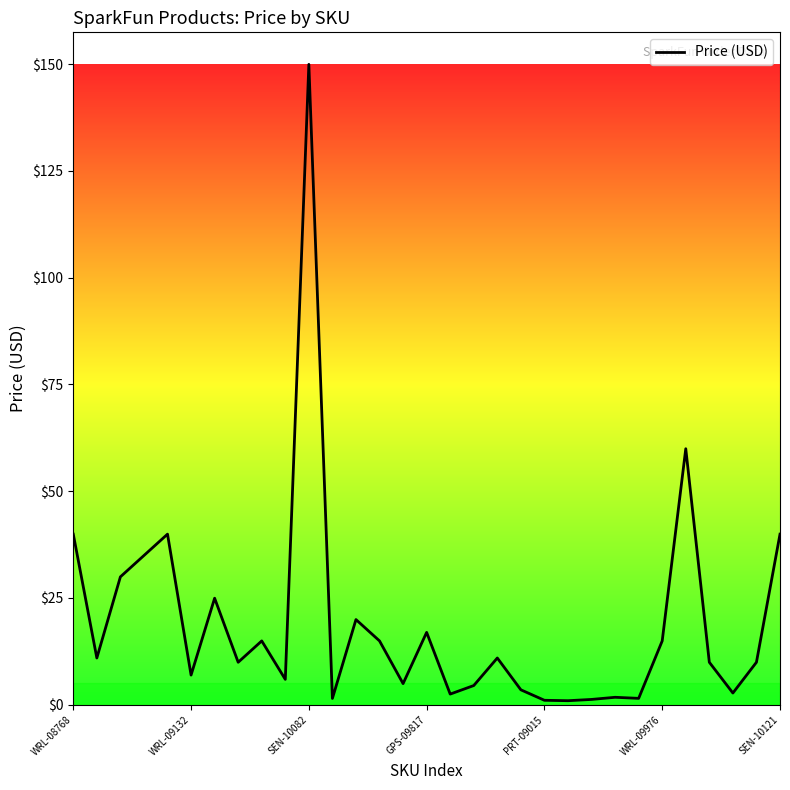

What is the difference between the maximum and minimum values?

149.0